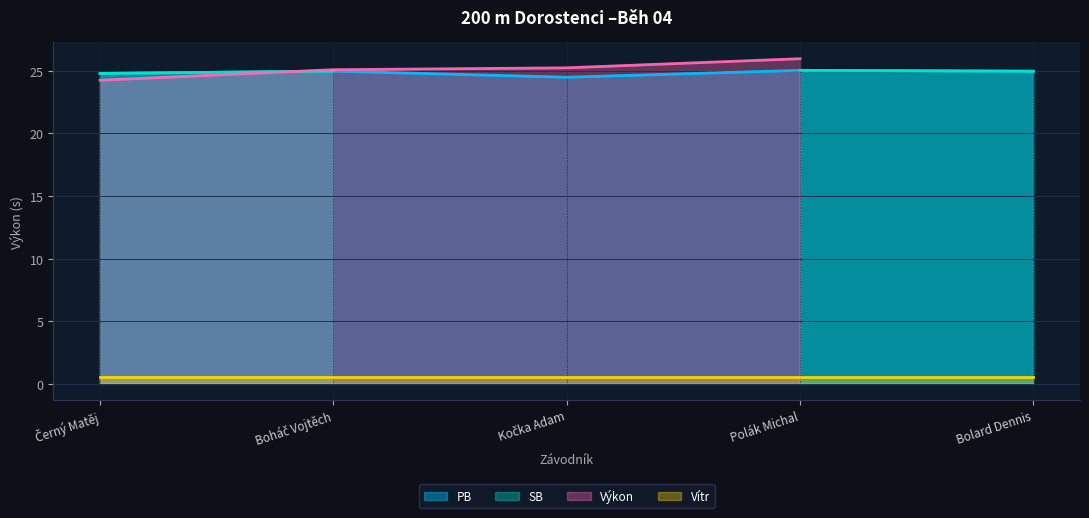

What is the average value of the Vítr series?

0.5